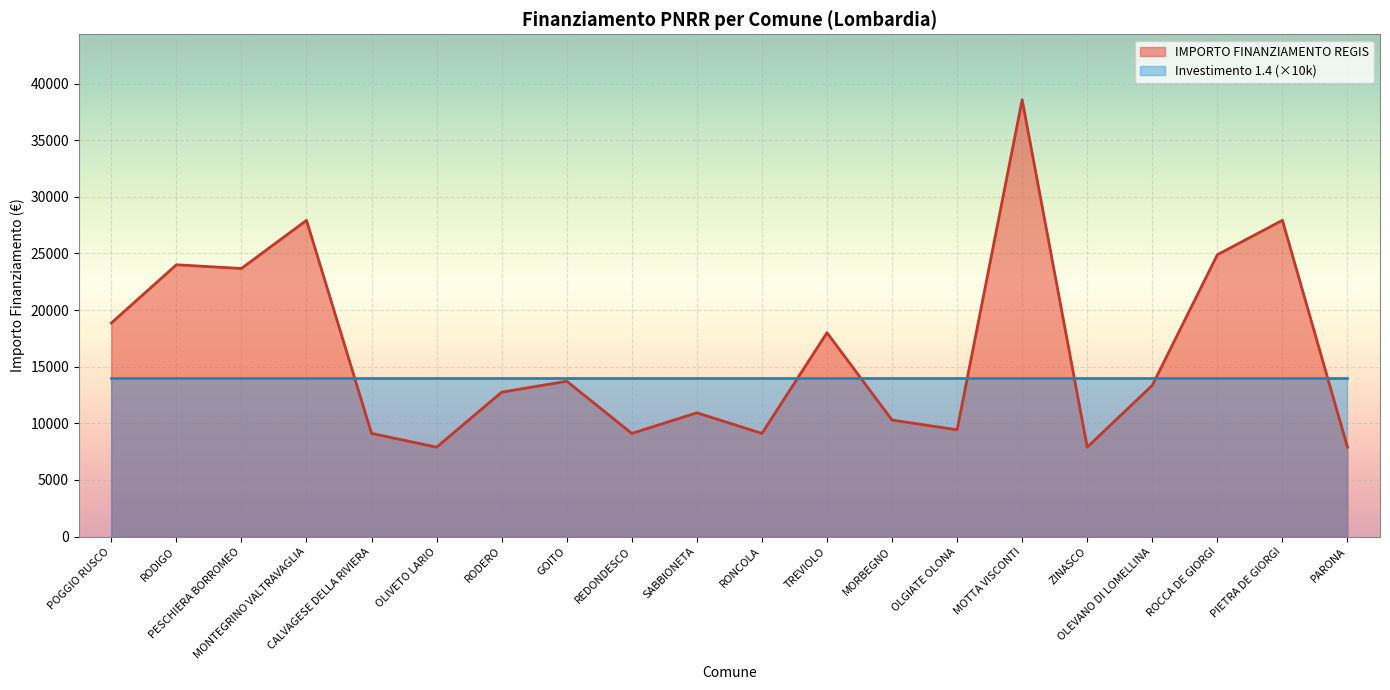

What is the label of the 7th point from the right?

OLGIATE OLONA